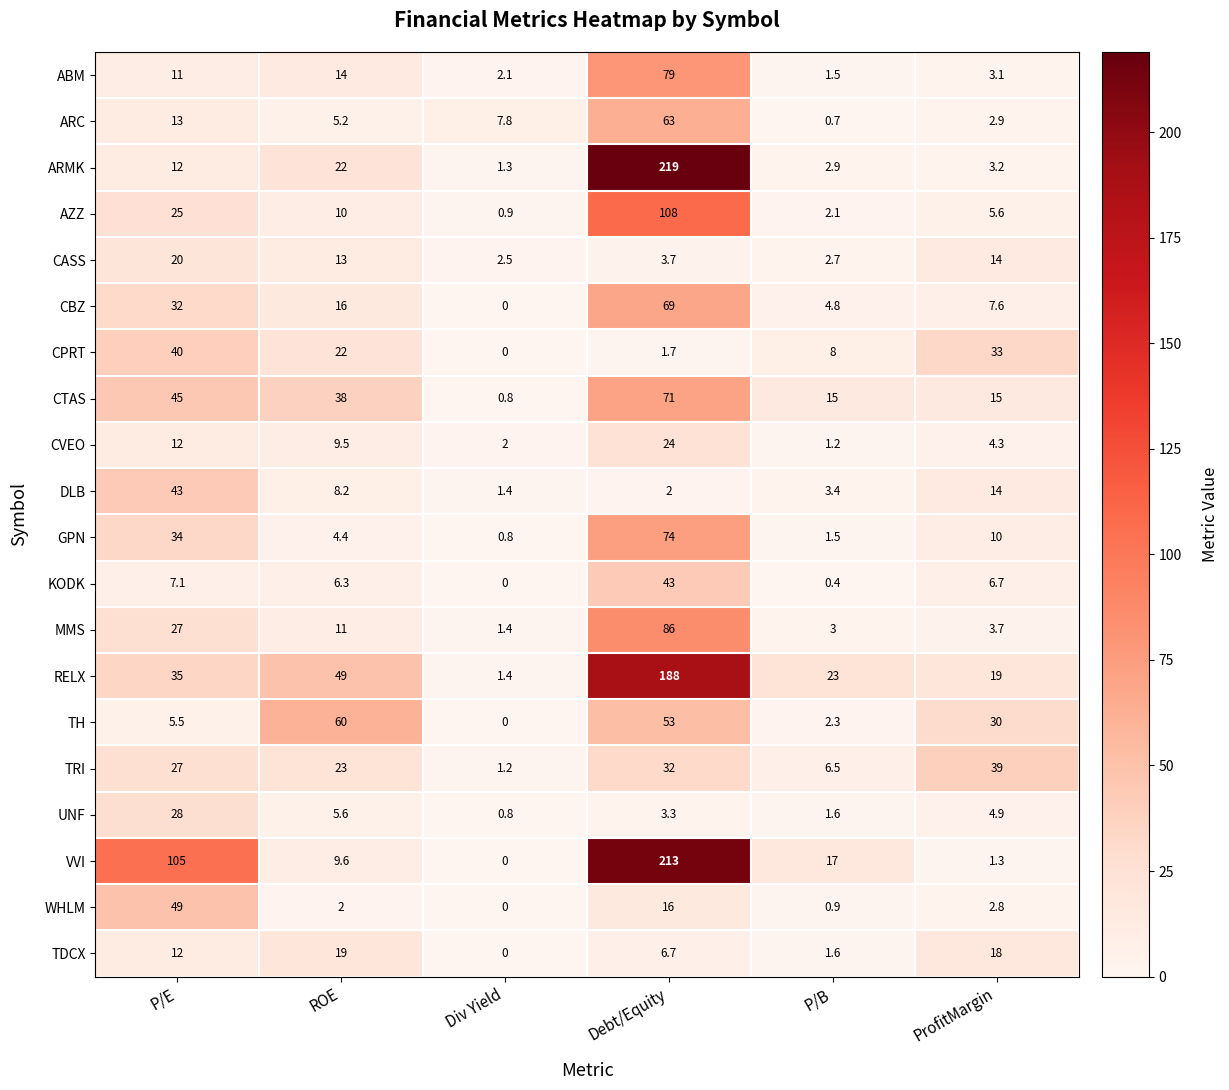

What is the difference between the second highest and second lowest values in the UNF series?

4.0